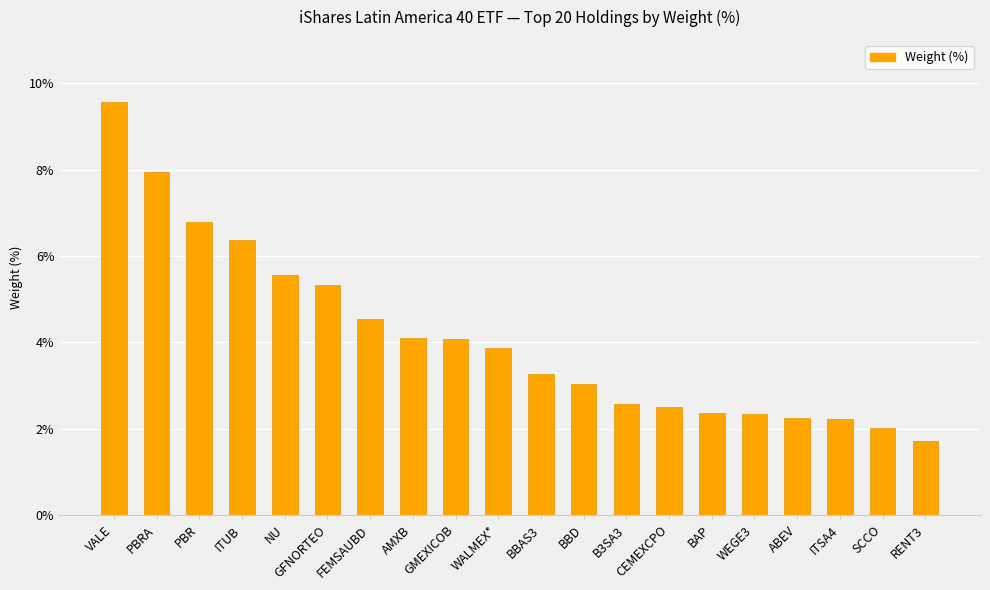

Read the value at GMEXICOB.

4.1